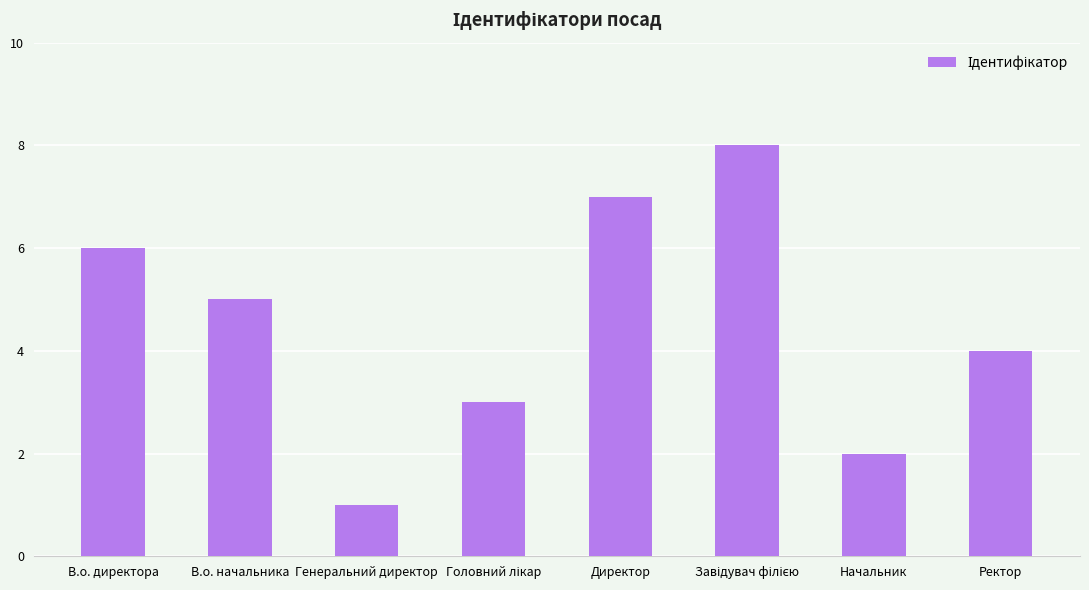

Reading left to right, transcribe all the data shown in this chart.

6	5	1	3	7	8	2	4